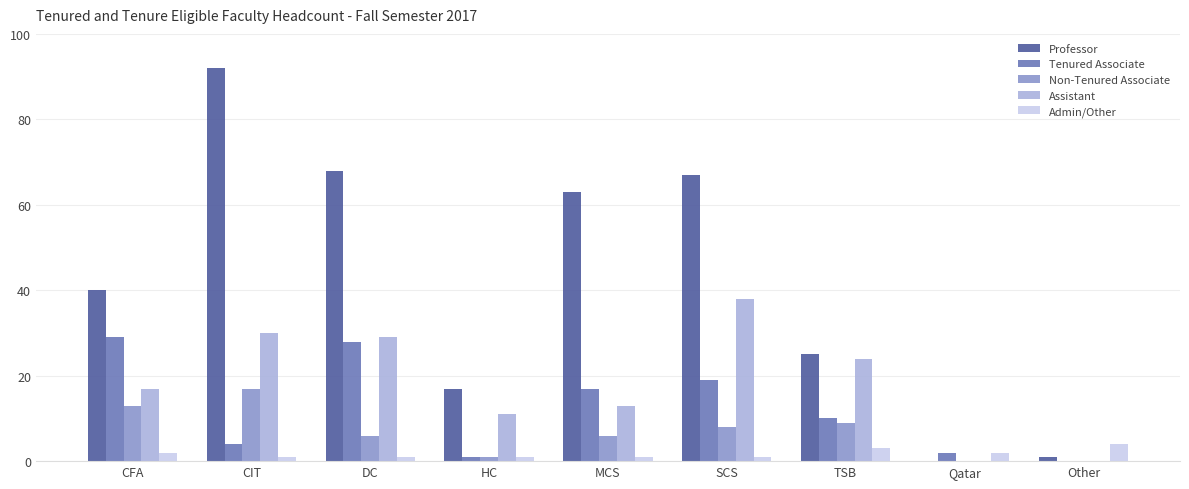

Where is Professor nearest to the value 46?

CFA